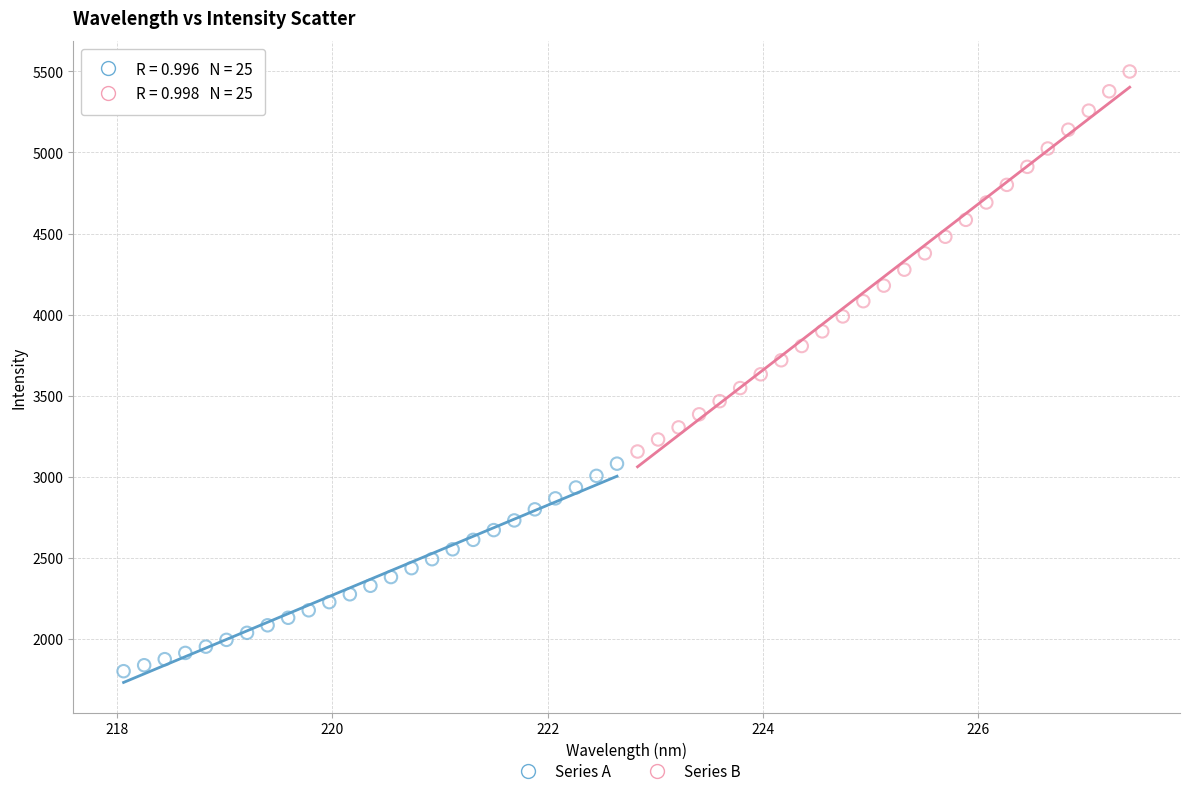

What are all the series names shown in the legend?

Series A, Series B